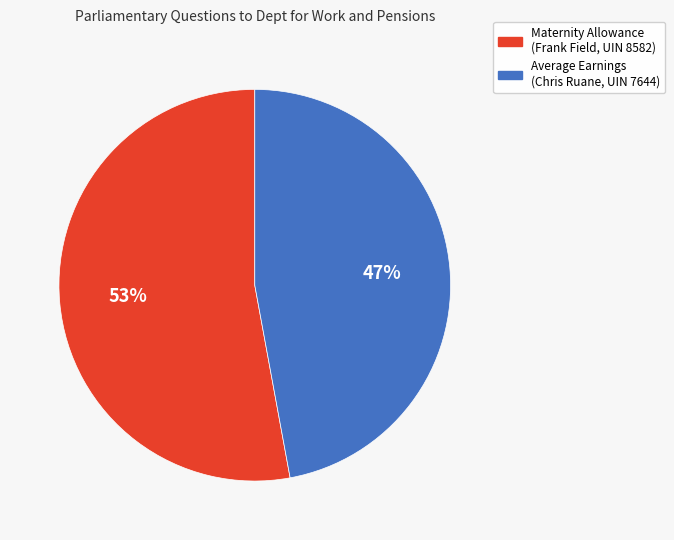

Combined, do Maternity Allowance (Frank Field, UIN 8582) and Average Earnings (Chris Ruane, UIN 7644) account for over 50%?

Yes